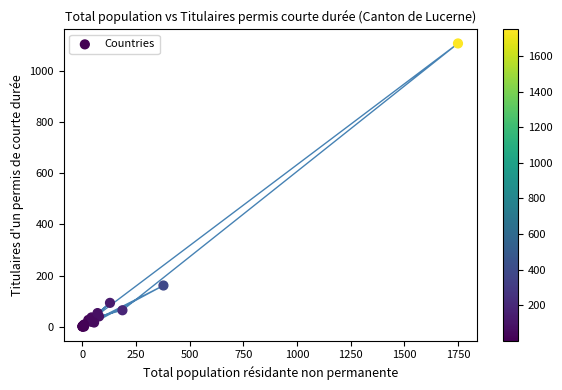

What Y value in the scatter plot is closest to 554?

161